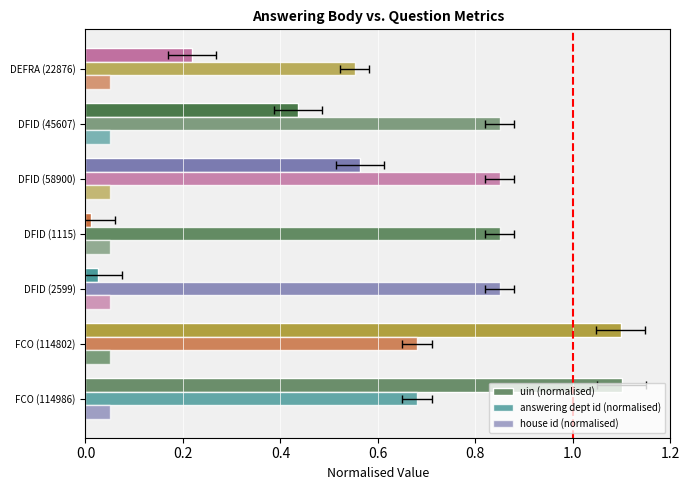

How many bars are there in each group?

3